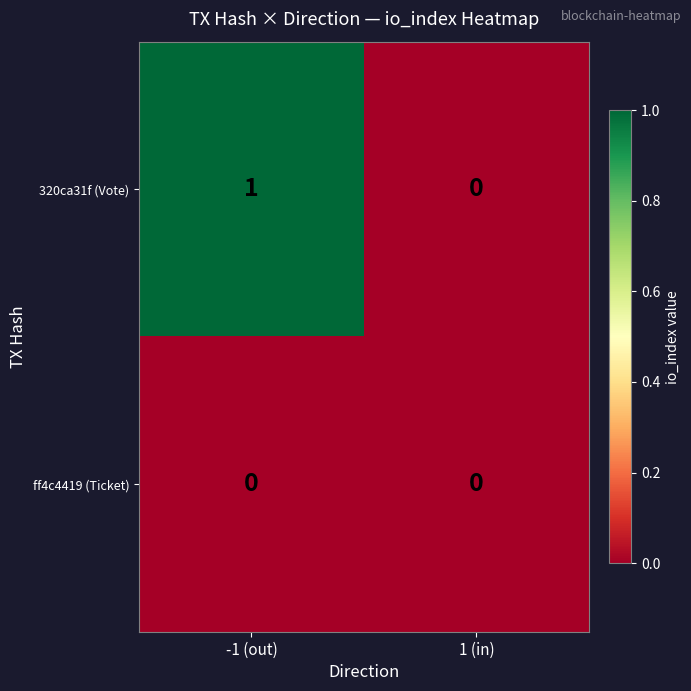

Reading right to left, what are all the values shown in this chart?

320ca31f (Vote): 0	1
ff4c4419 (Ticket): 0	0